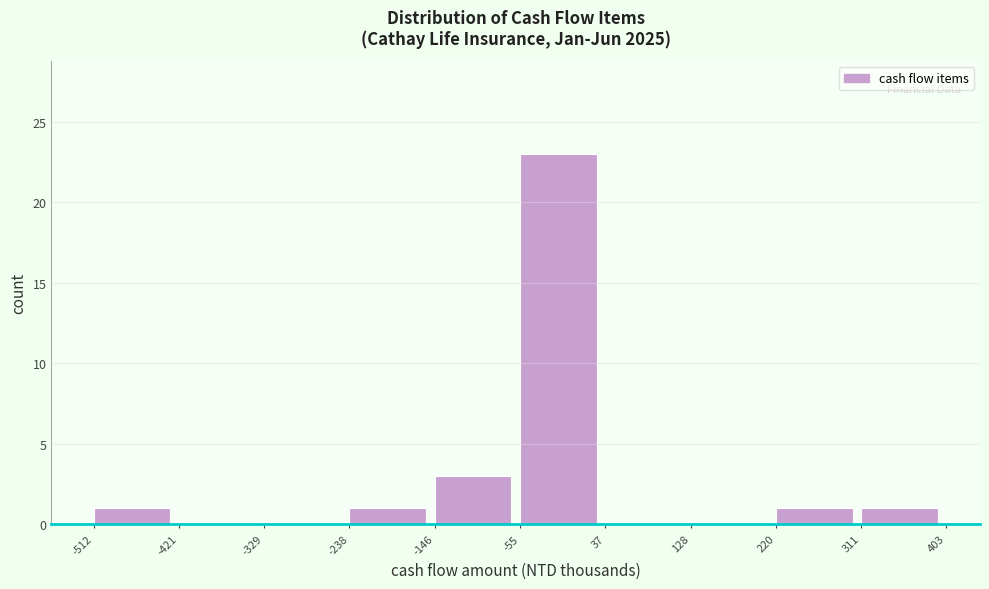

Which range on the x-axis has the tallest bar?

-55 to 37